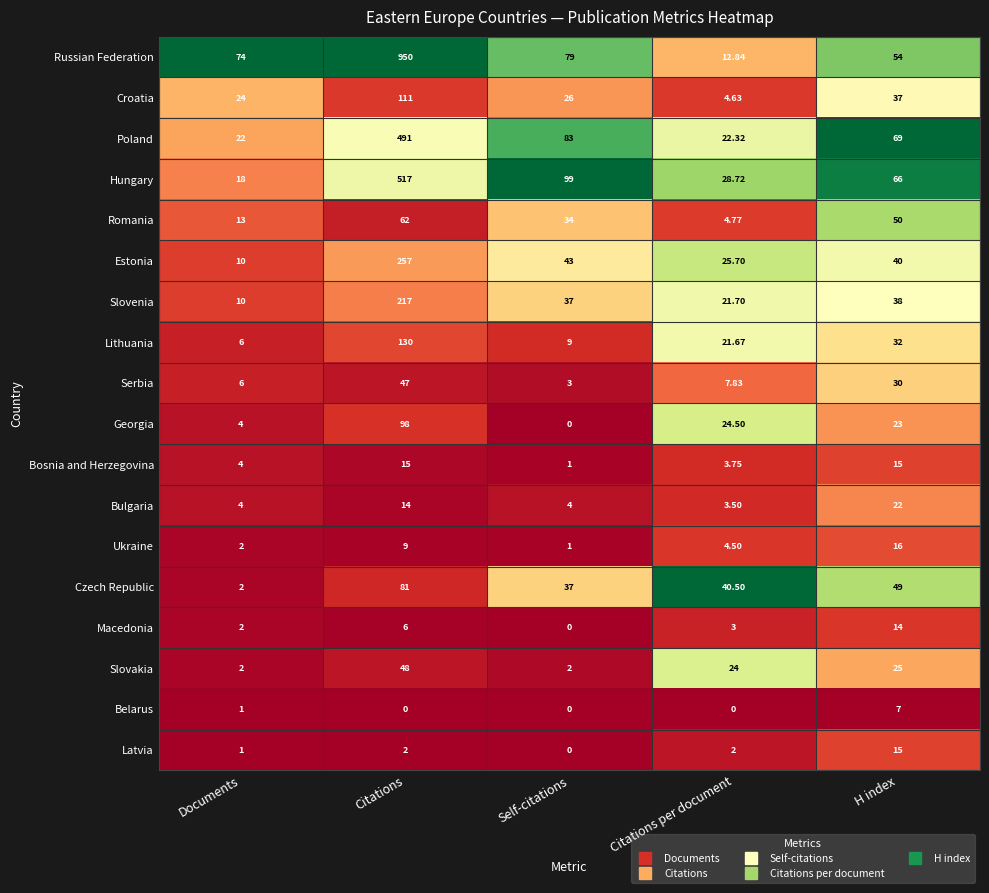

Which series changed the most between Documents and Citations?

Russian Federation